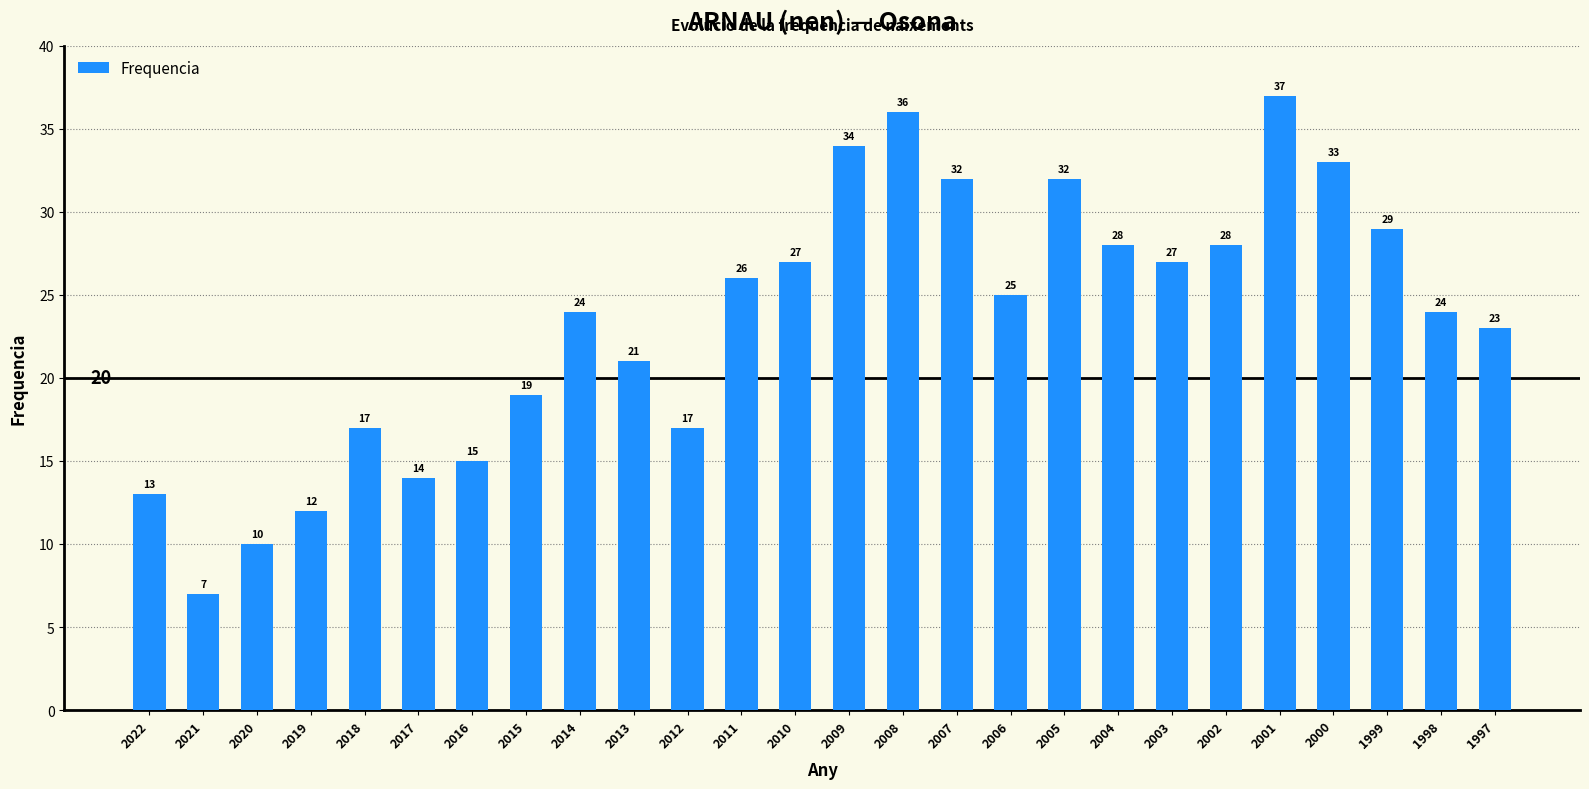

Approximately how many times larger is the value at 2003 compared to 2009?

0.8